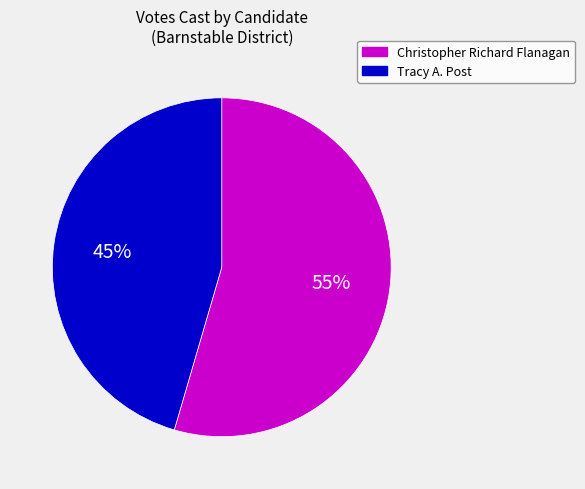

To the nearest percent, what is the average slice percentage?

50%